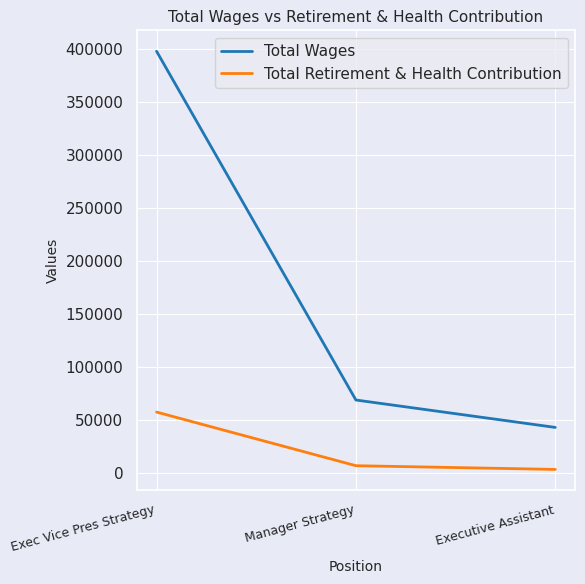

Reading right to left, list all the values displayed in this chart.

Total Wages: Executive Assistant=42928	Manager Strategy=68787	Exec Vice Pres Strategy=398062
Total Retirement & Health Contribution: Executive Assistant=3270	Manager Strategy=6766	Exec Vice Pres Strategy=57395